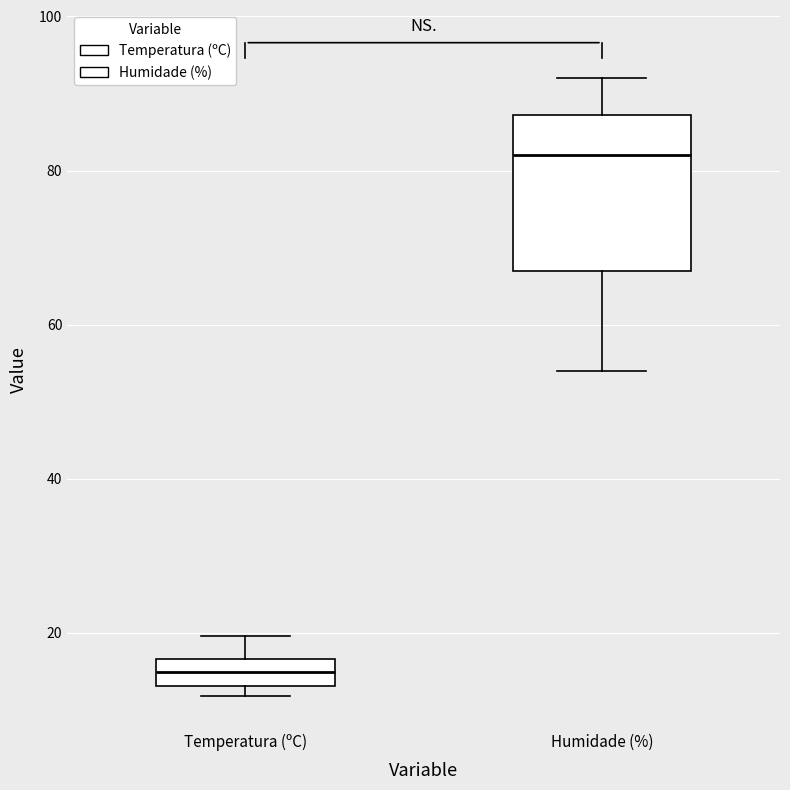

Which box has the highest median line?

Humidade (%)